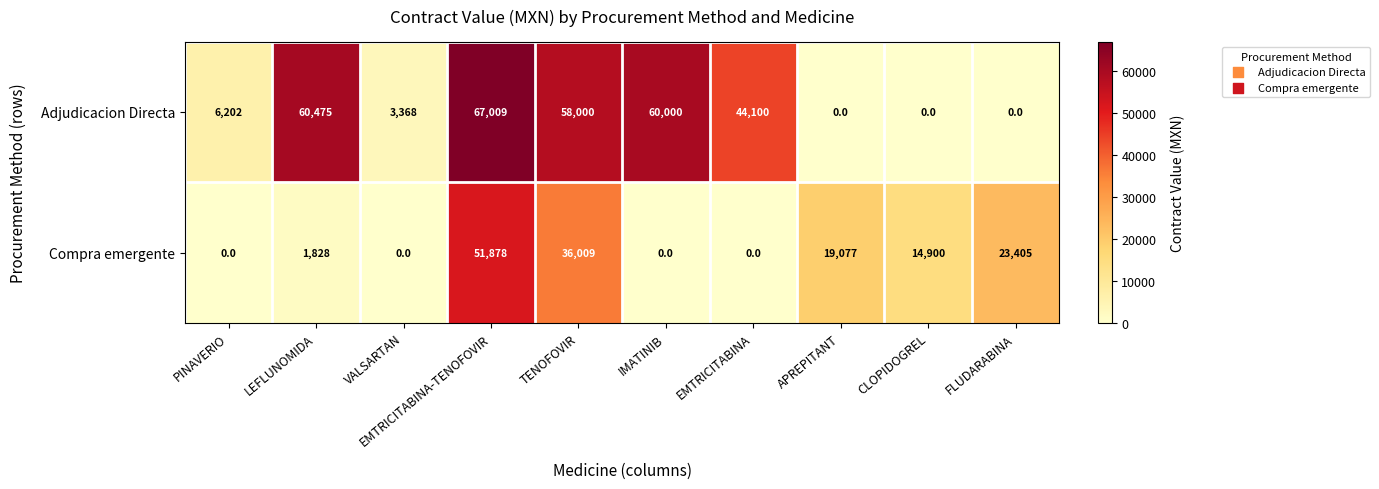

Which series has the widest spread of values?

Adjudicacion Directa